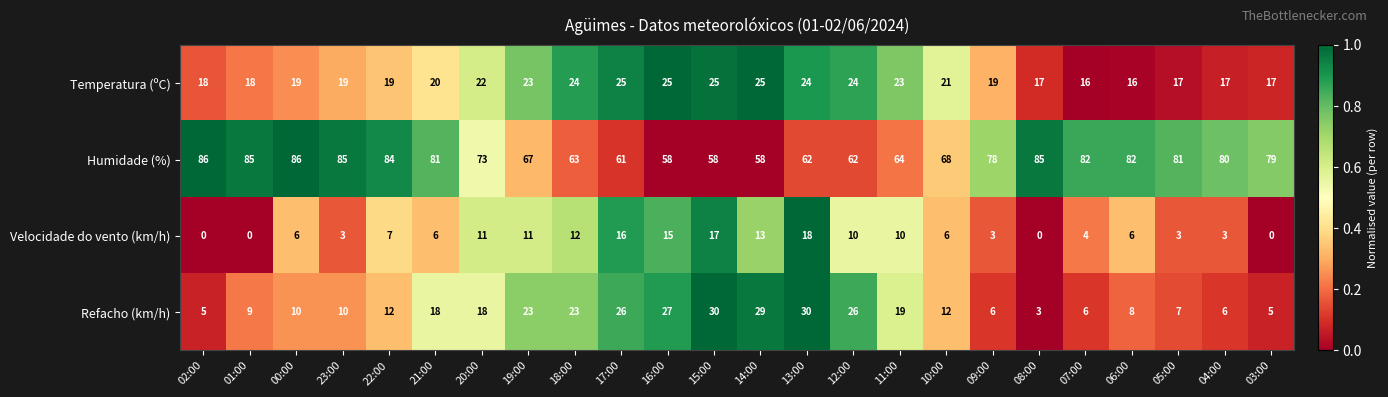

What is the total value across all series at 11:00?

116